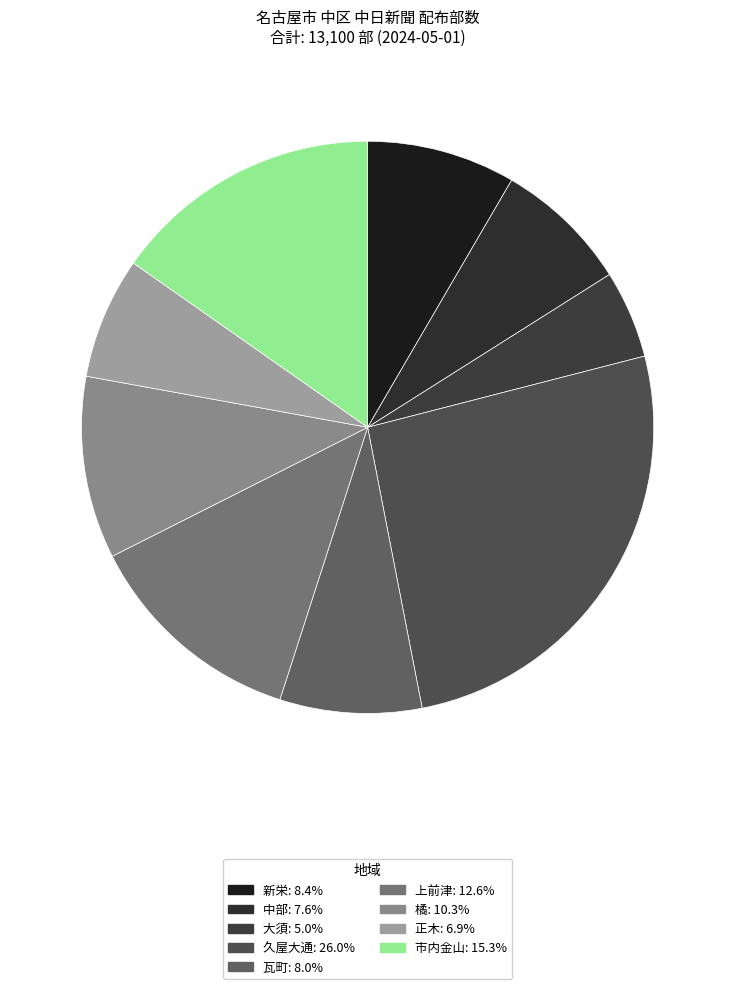

Is it true that 正木 is 7% of the pie?

True